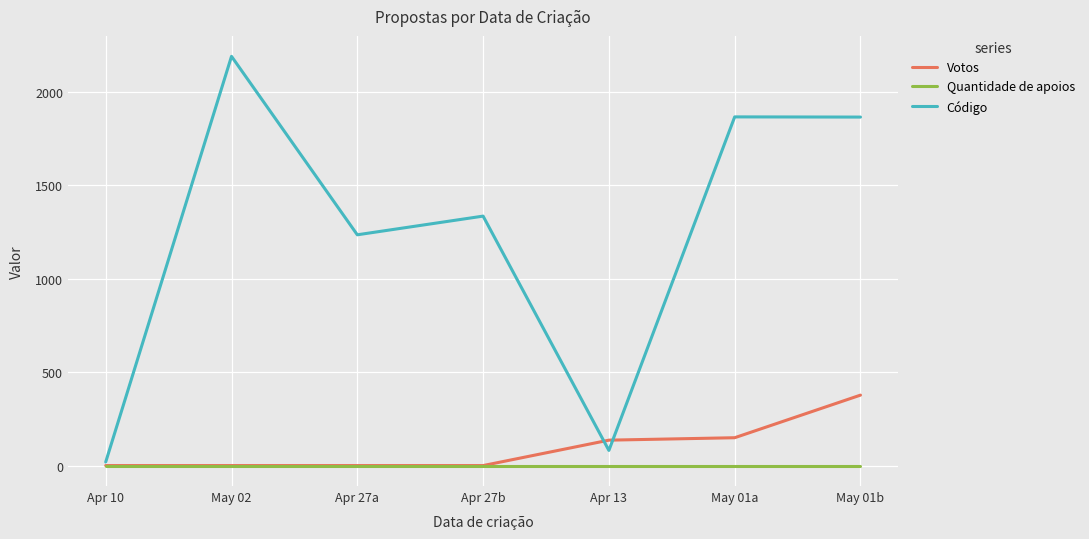

At which label is Código closest to 1104?

Apr 27a